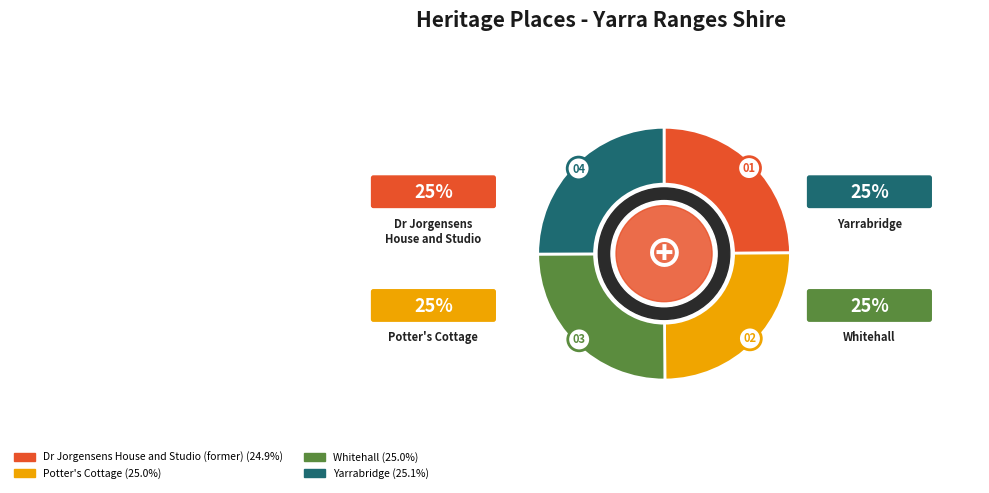

How many segments does this pie chart have?

4